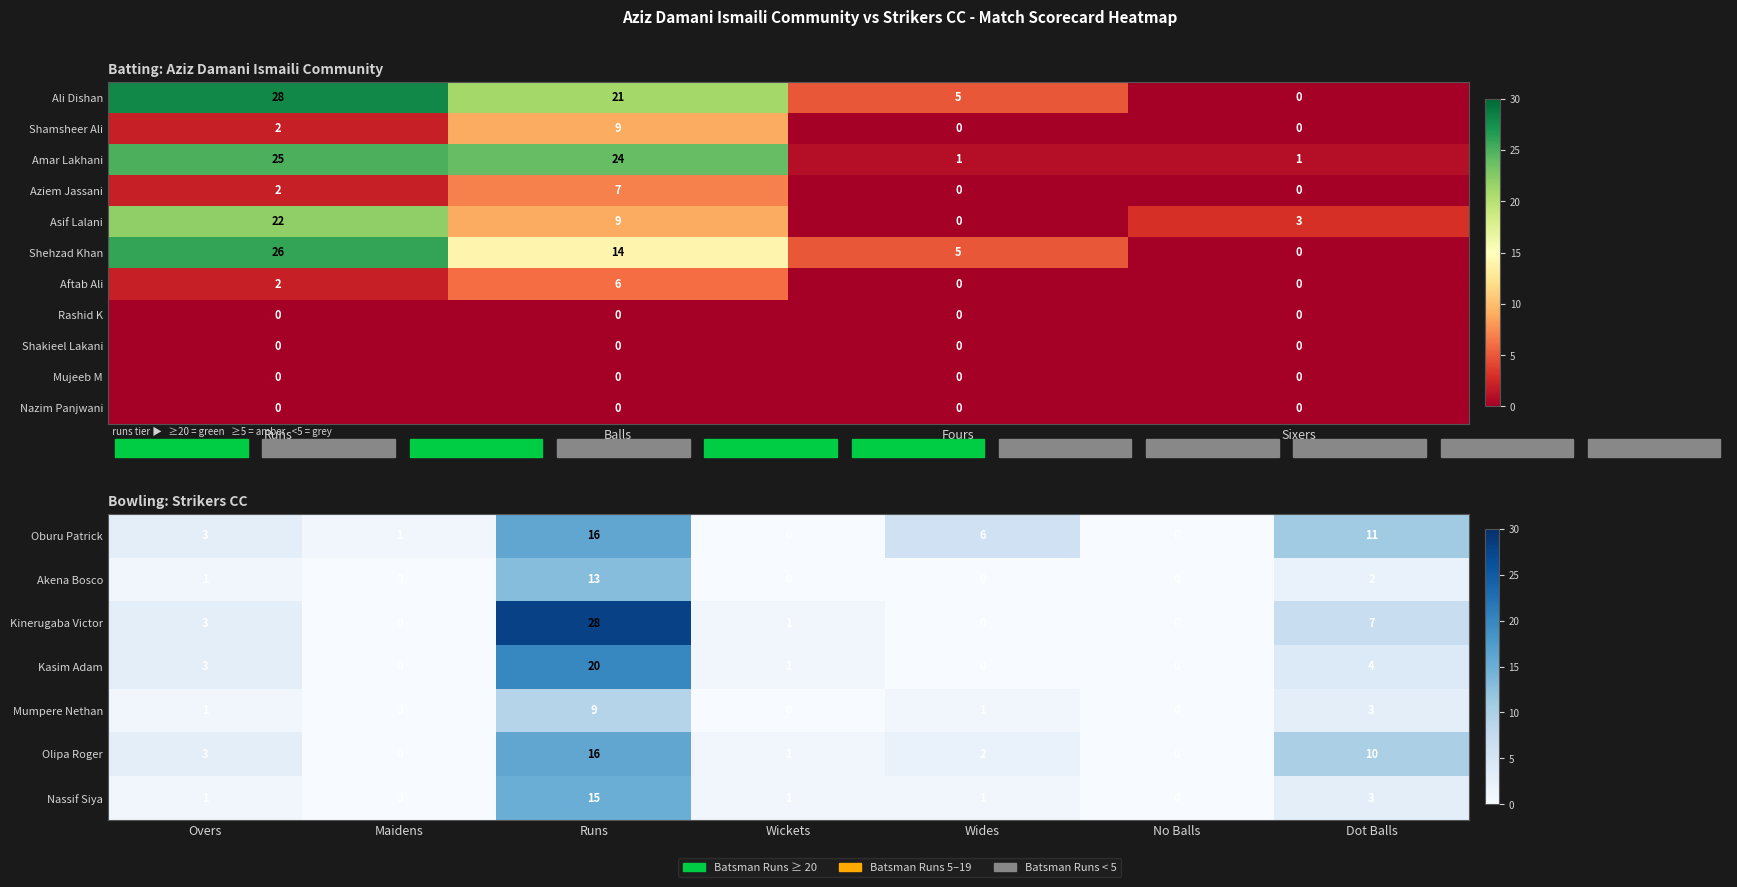

The Ali Dishan series shows 3 at Fours. True or false?

False